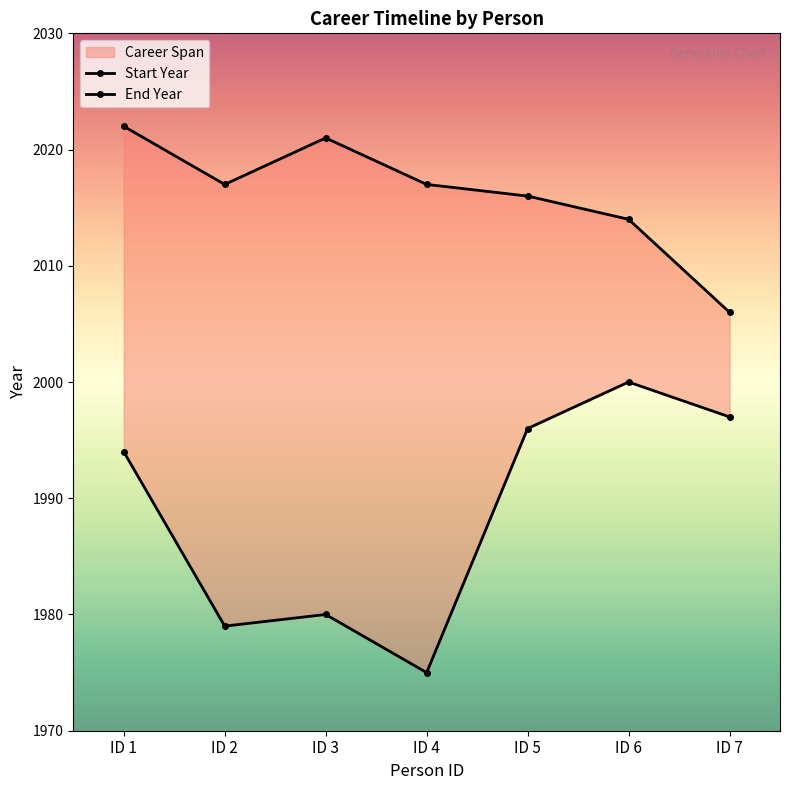

Which series has the widest spread of values?

Start Year